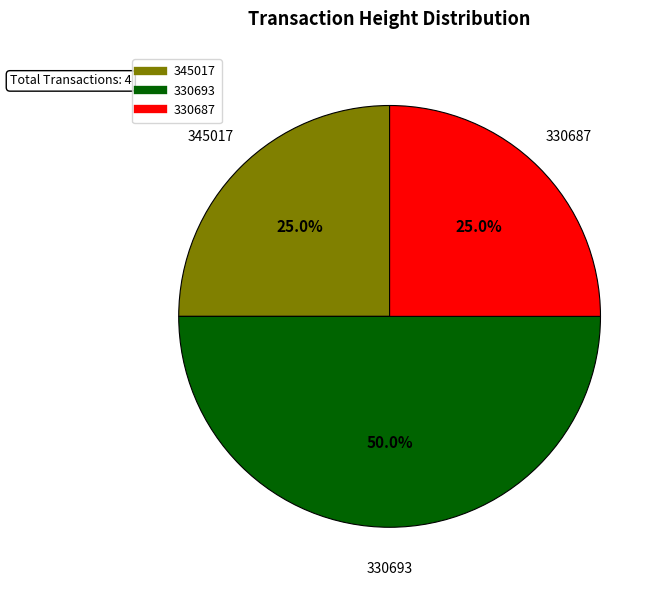

To the nearest percent, what percentage of the pie is 330687?

25%